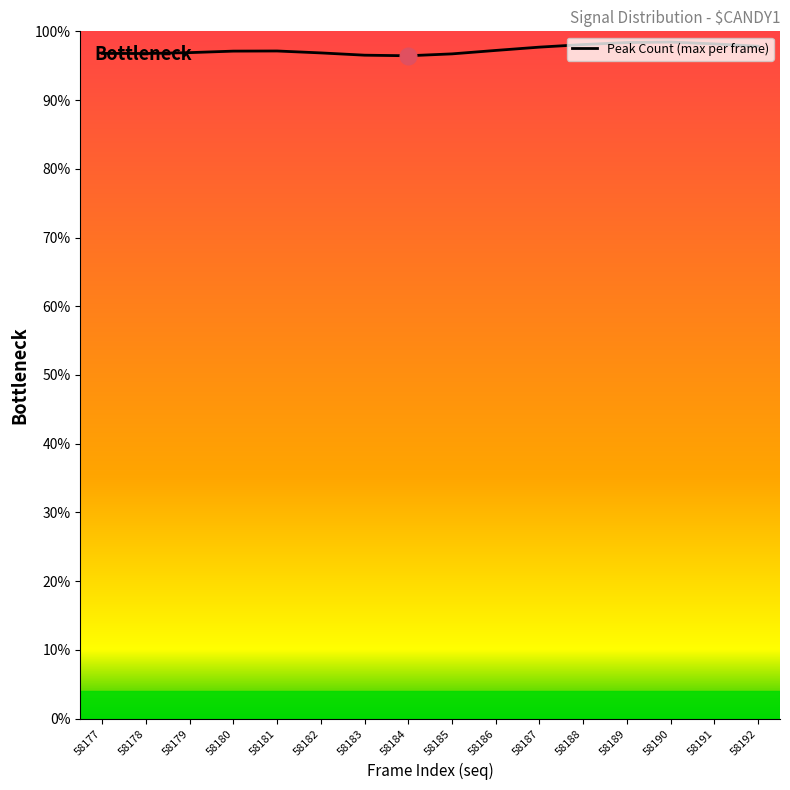

At which category does the chart reach its minimum across all series?

58184